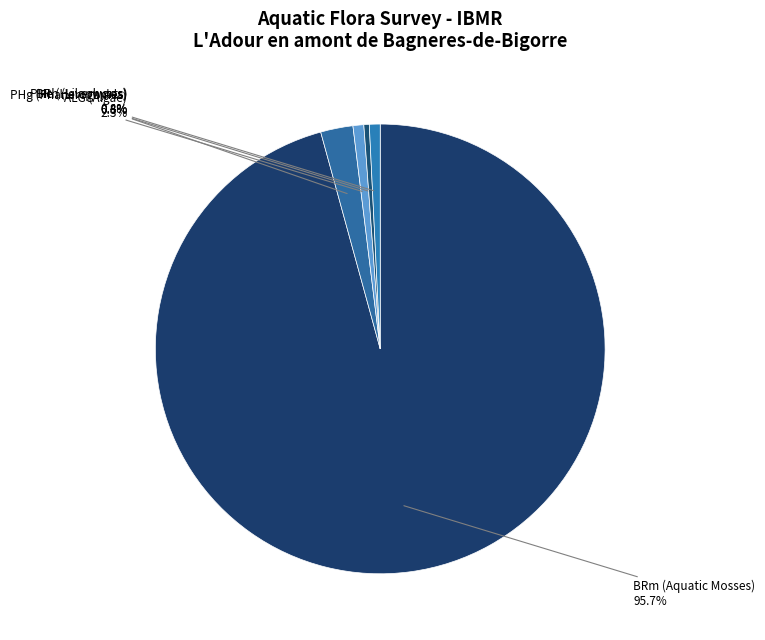

Rank the categories by value from lowest to highest.

Spirogyra sp., Ranunculus repens, Scapania undulata, Jungermannia atrovirens, Phormidium sp., Audouinella sp., Solanum dulcamara, Cladophora sp., Amblystegium fluviatile, Fissidens grandifrons, Lemanea sp., Phalaris arundinacea, Vaucheria sp., Melosira sp., Cratoneuron commutatum, Eurhynchium sp., Fontinalis antipyretica, Cinclidotus aquaticus, Cinclidotus riparius